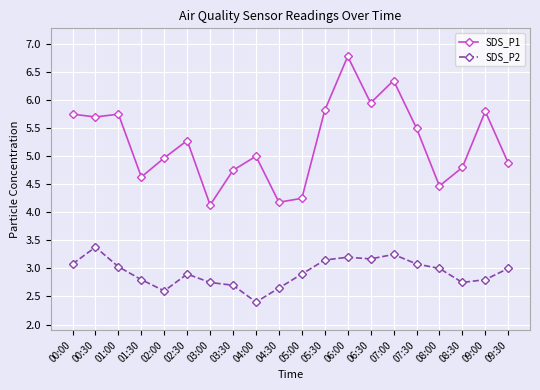

In SDS_P1, how many points are lower than both neighbors (excluding endpoints)?

6